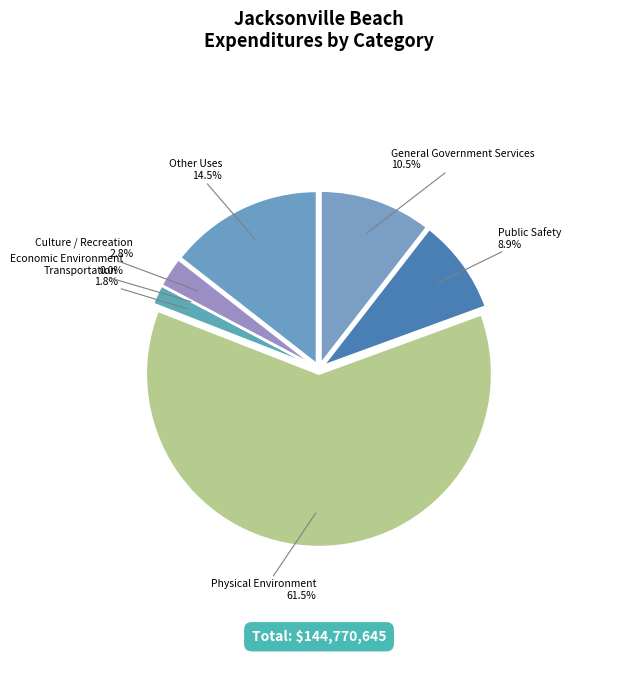

What is the smallest slice in the pie chart?

Economic Environment